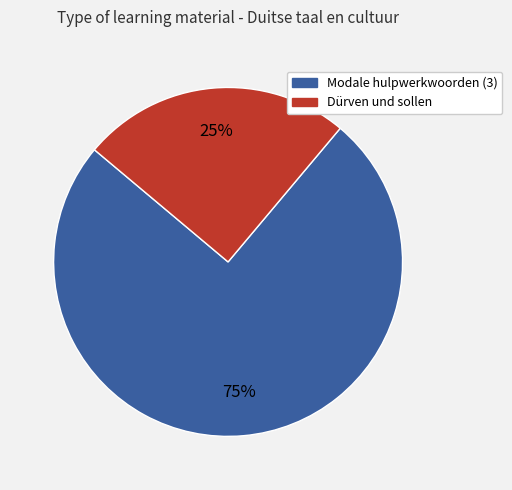

Is there any slice that represents more than half of the pie?

Yes